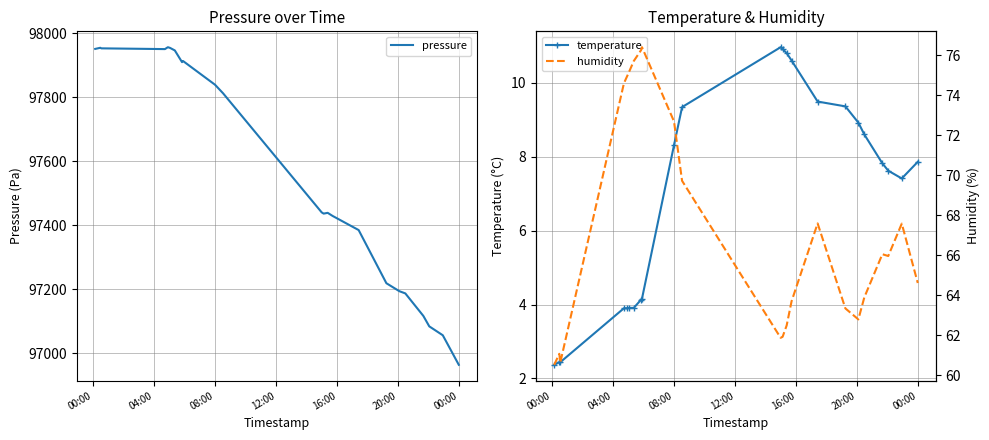

What is the maximum value for pressure?

97956.4